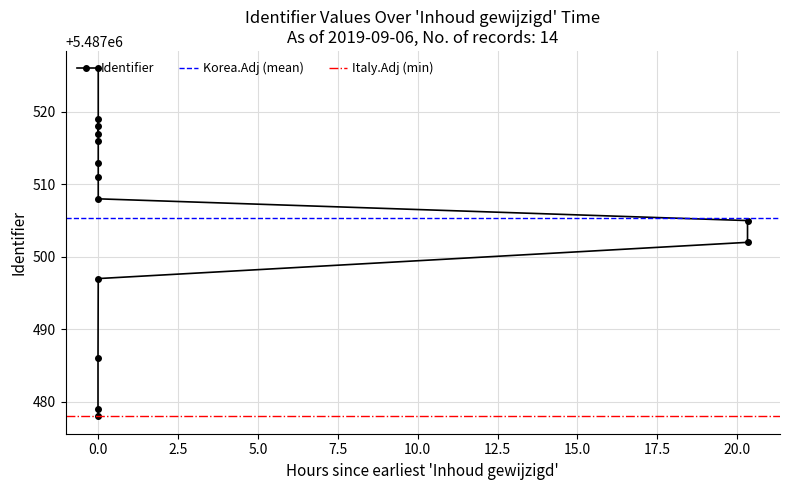

Reading left to right, what are all the values shown in this chart?

5487478	5487479	5487486	5487497	5487502	5487505	5487508	5487511	5487513	5487516	5487519	5487517	5487518	5487526